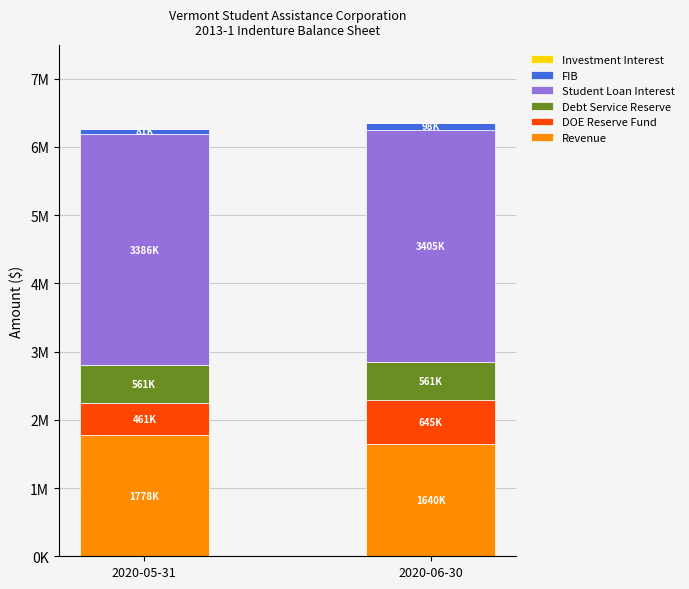

Are the bars grouped side by side (vs. stacked)?

No